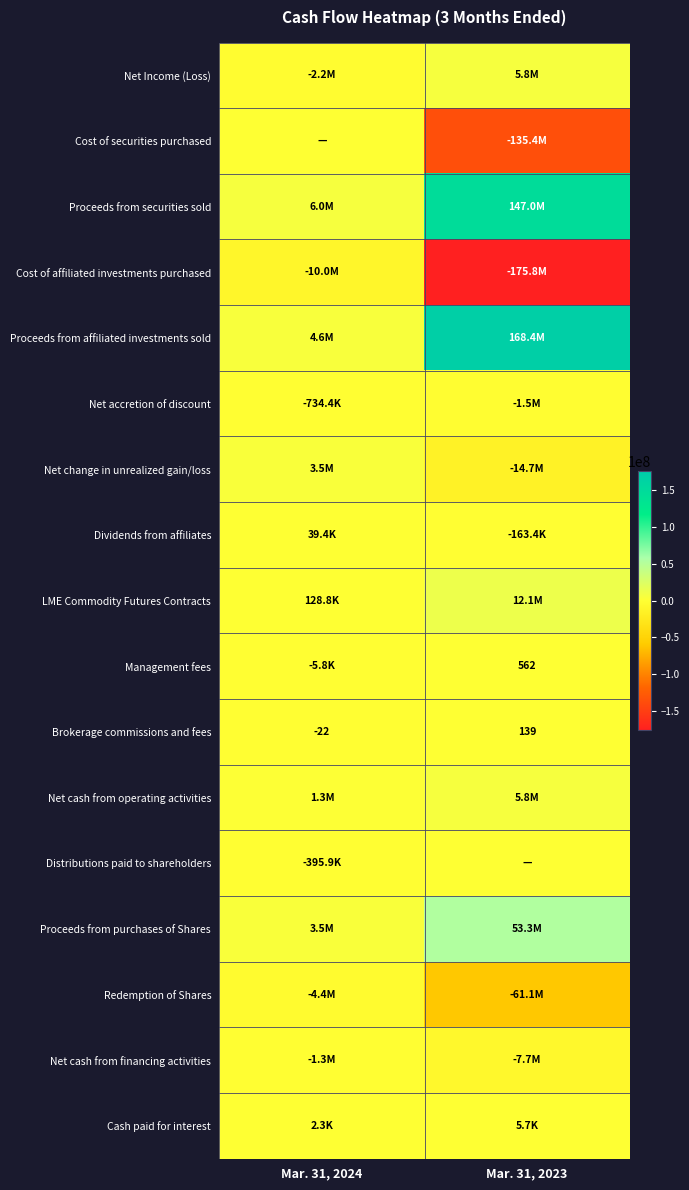

Count the Brokerage commissions and fees values in the range -22 to 139.

2